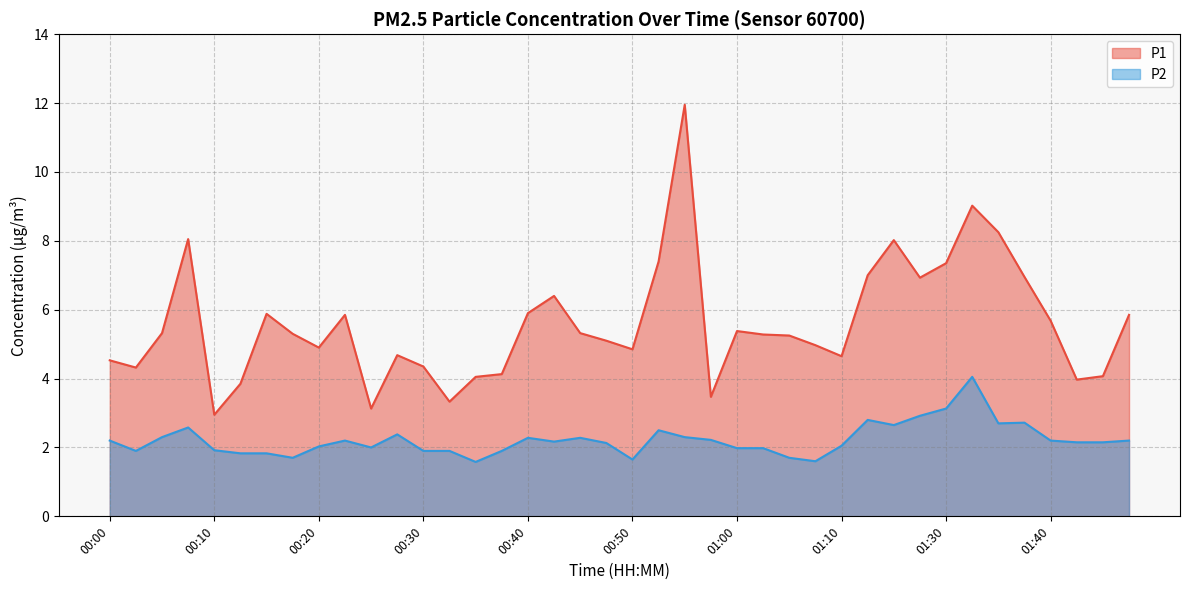

Which category has the lowest value in the P1 series?

00:10